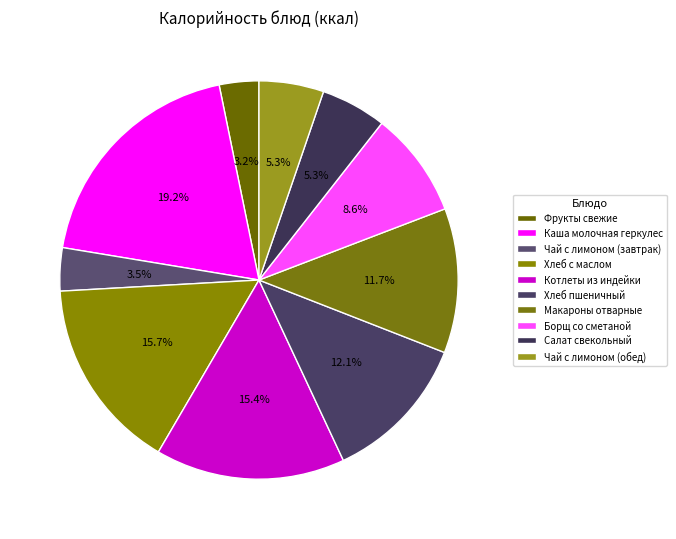

How many segments does this pie chart have?

10